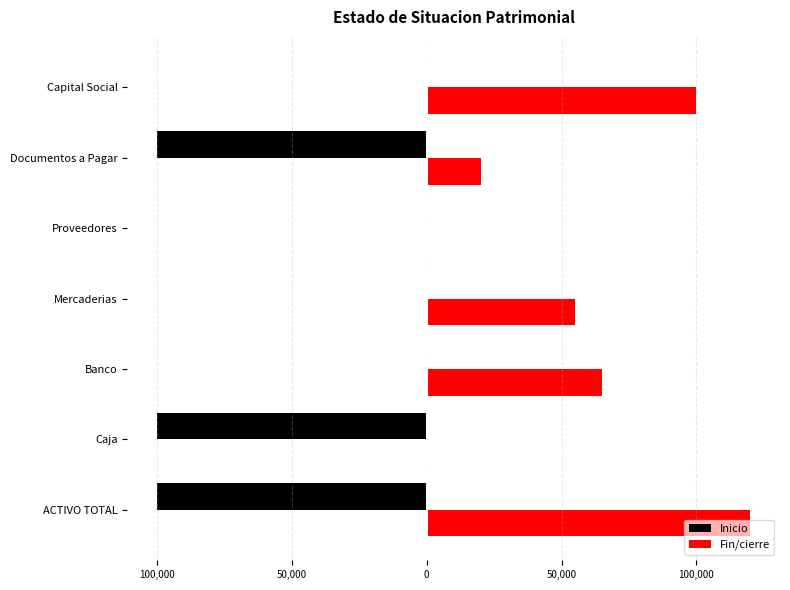

Count the Inicio values in the range -100000 to 0.

7